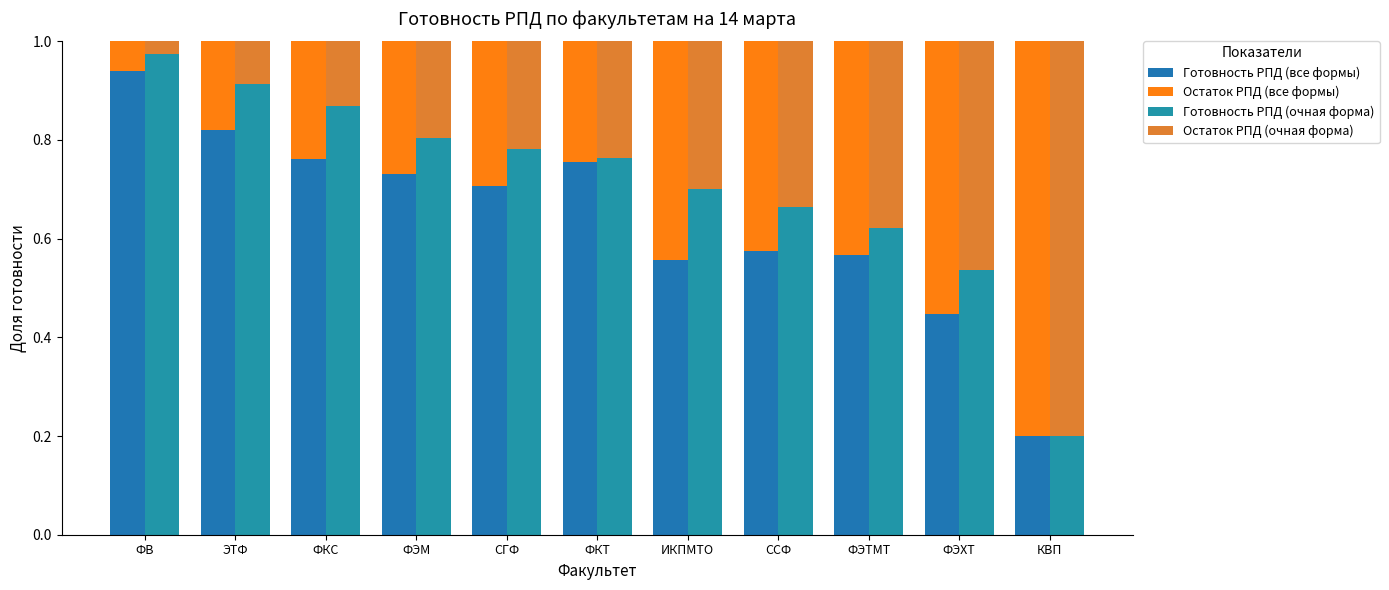

Between ФВ and ФЭМ, which series saw the biggest shift?

Остаток РПД (все формы)